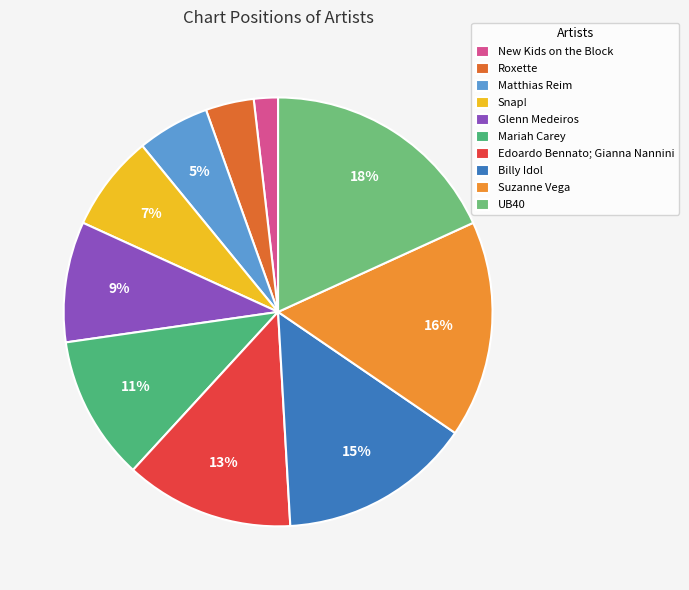

To the nearest percent, what is the difference between the largest and smallest slice percentages?

16%